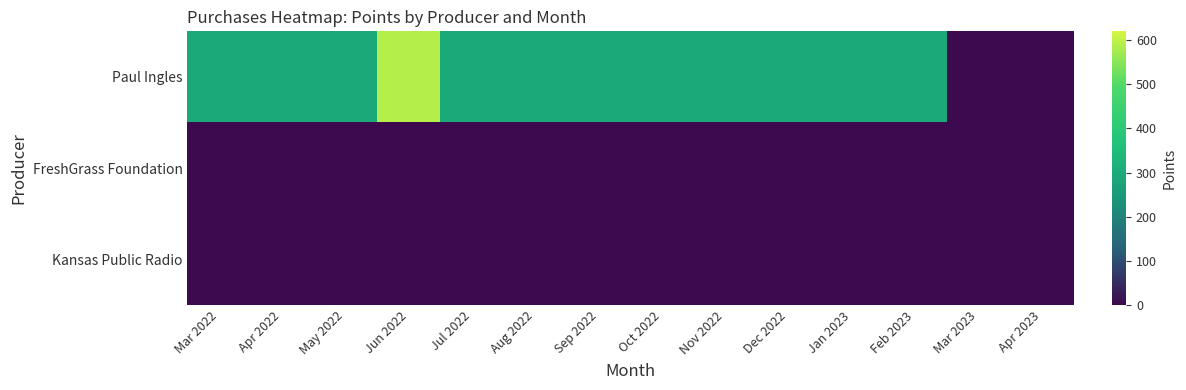

Between Apr 2023 and Sep 2022, which is larger?

Sep 2022